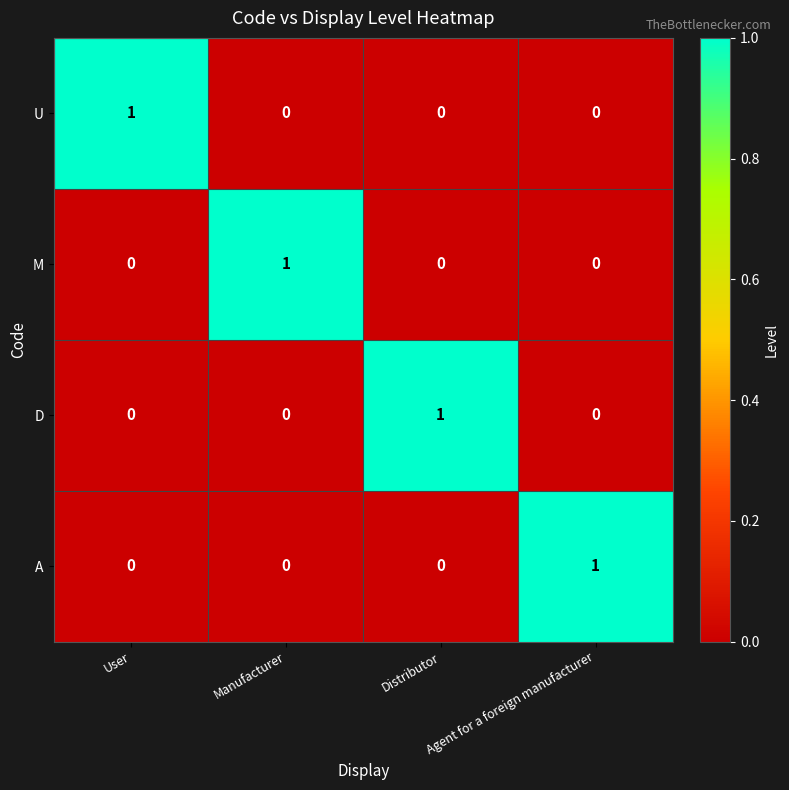

At which label does D reach its peak?

Distributor